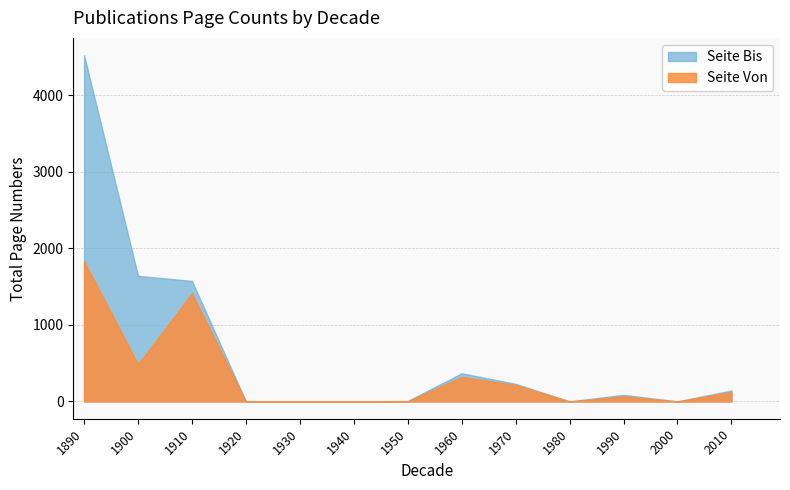

Which series has the largest range (max minus min)?

Seite Bis